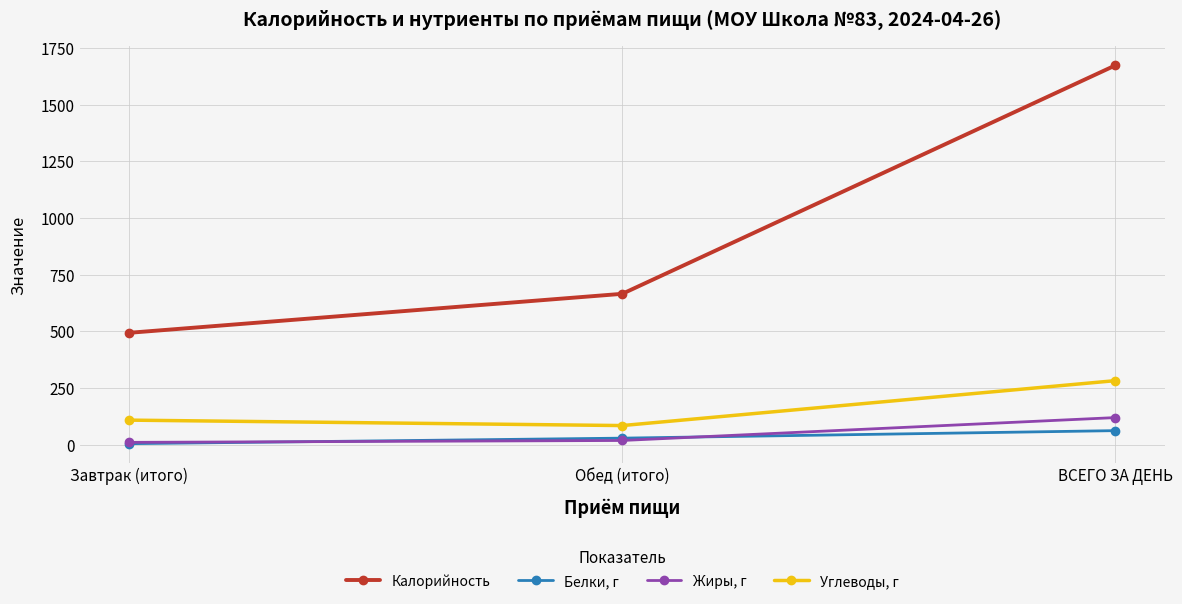

Which label corresponds to the largest value in the chart?

ВСЕГО ЗА ДЕНЬ